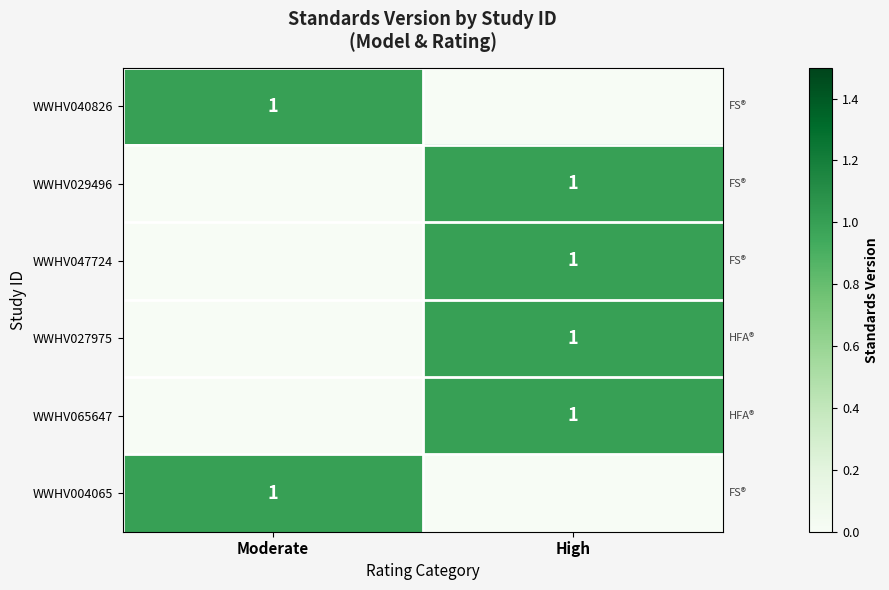

True or false: WWHV027975 has a value of 2 at High.

False